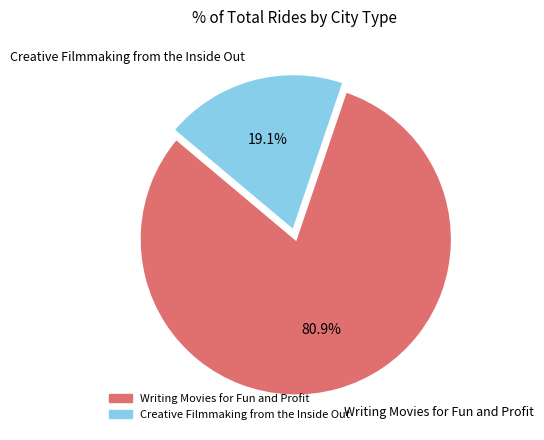

Which category has the biggest portion of the pie?

Writing Movies for Fun and Profit